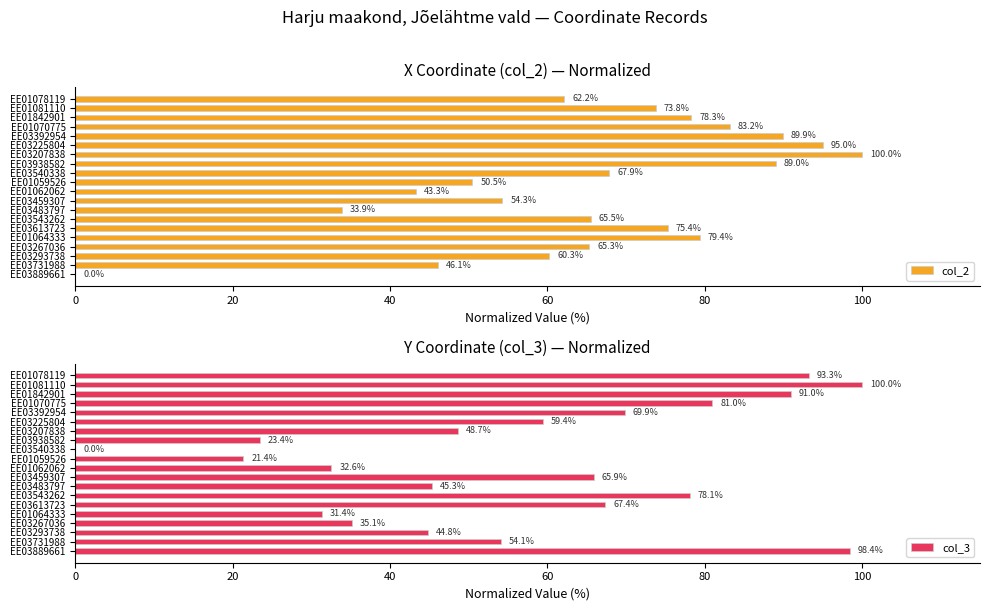

Rank the series by their average value, from highest to lowest.

col_2, col_3